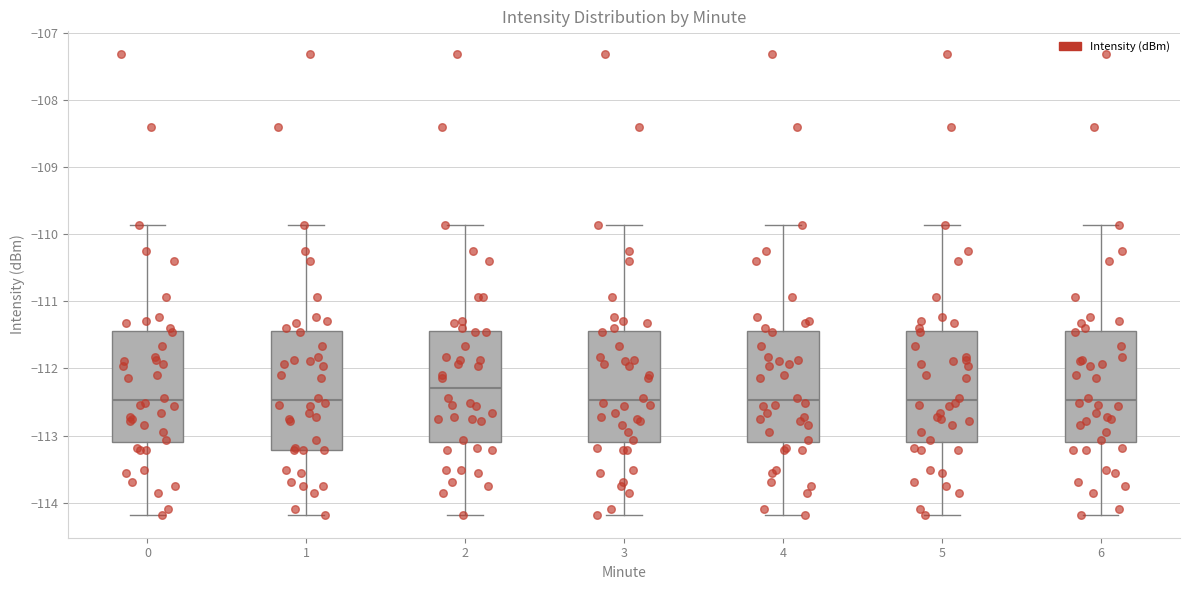

Where does the lower whisker of the box at x = 0 end on the y-axis? The values are not printed on the chart, so give them approximately, as read against the axis.

-114.2